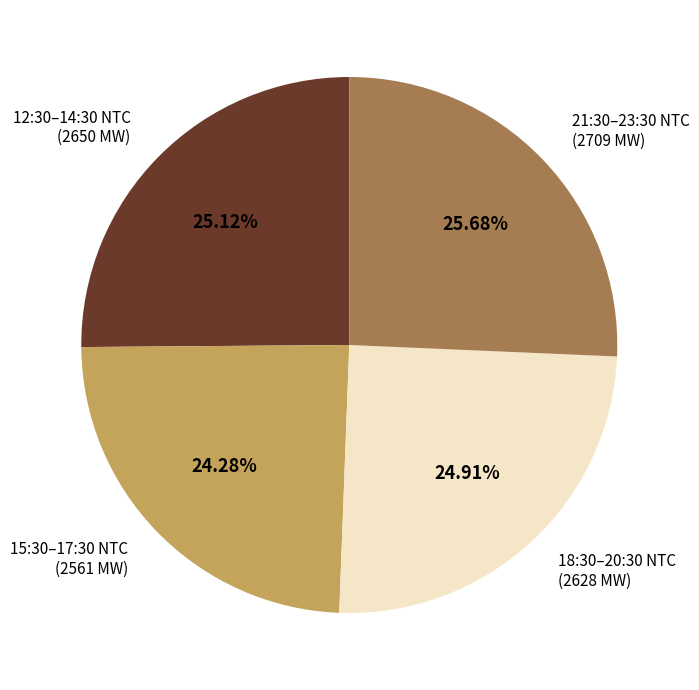

Is there a majority slice in this chart?

No